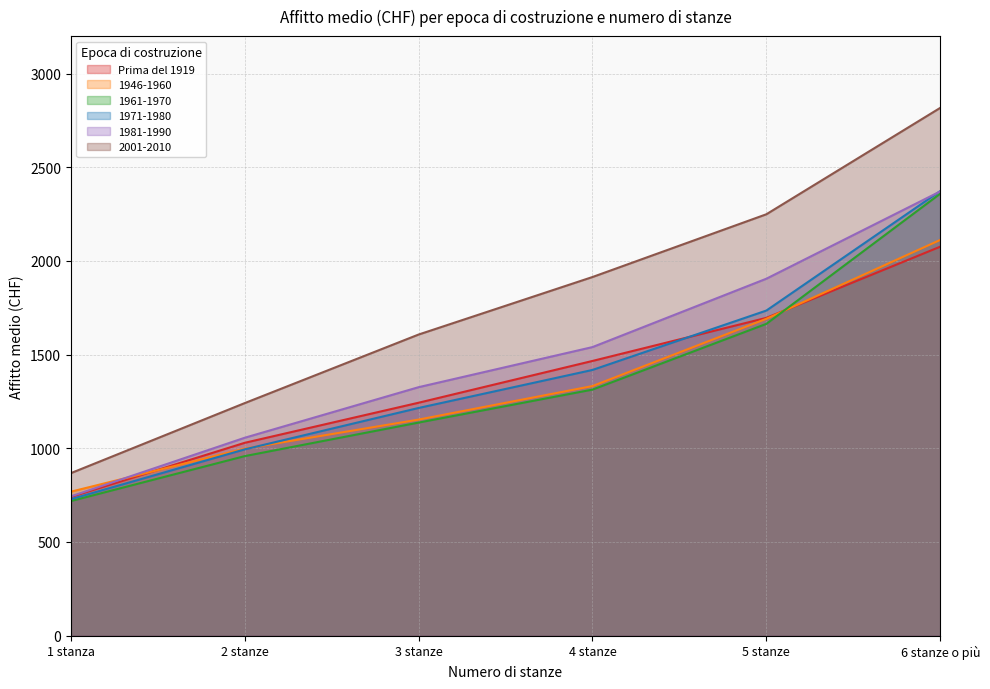

True or false: 1946-1960 has a value of 1153 at 3 stanze.

True